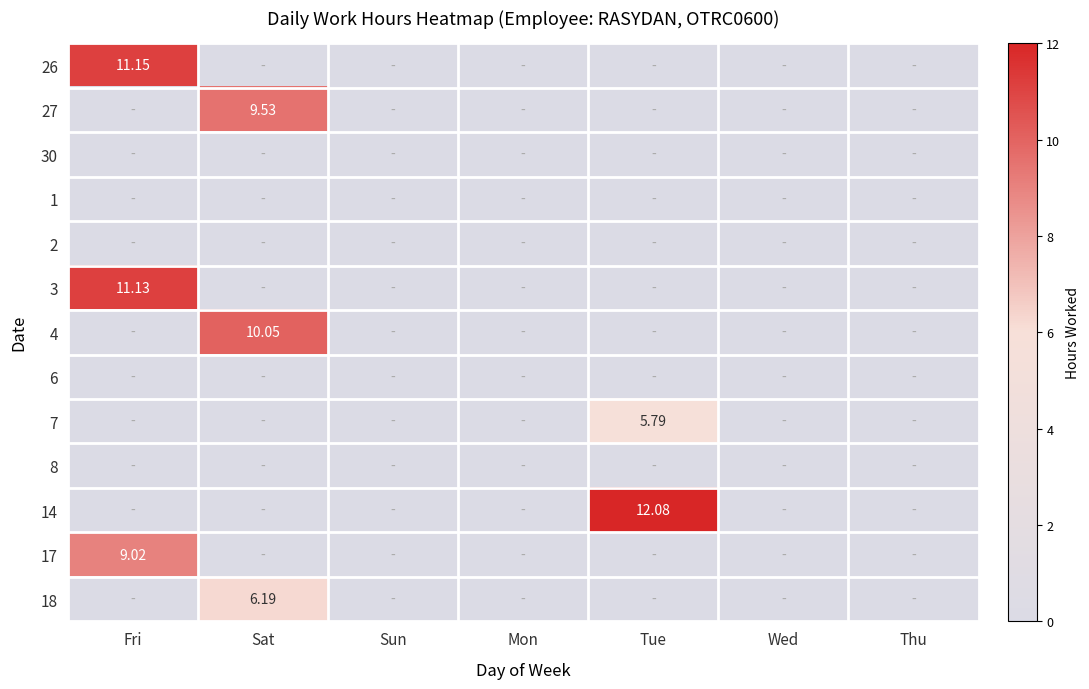

Which has a higher value, Tue or Thu?

Tue